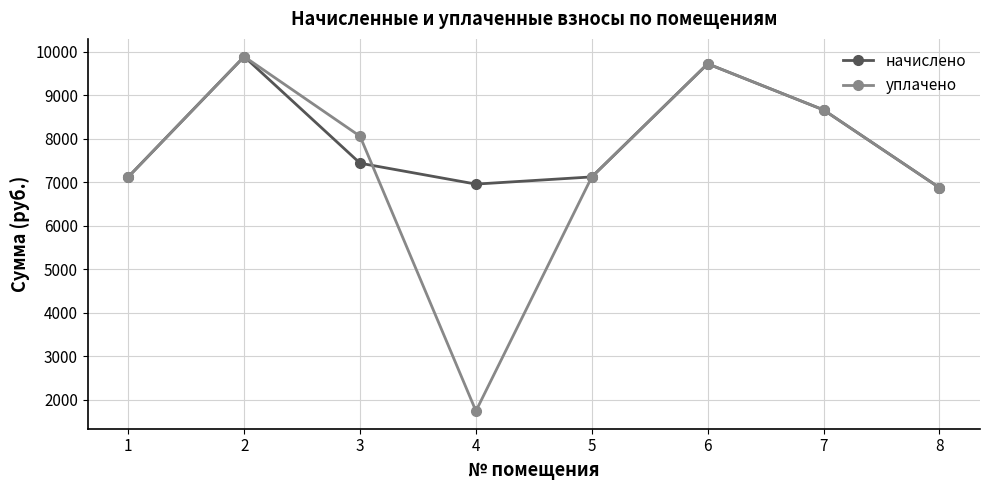

How many values in the начислено series exceed 7435?

4